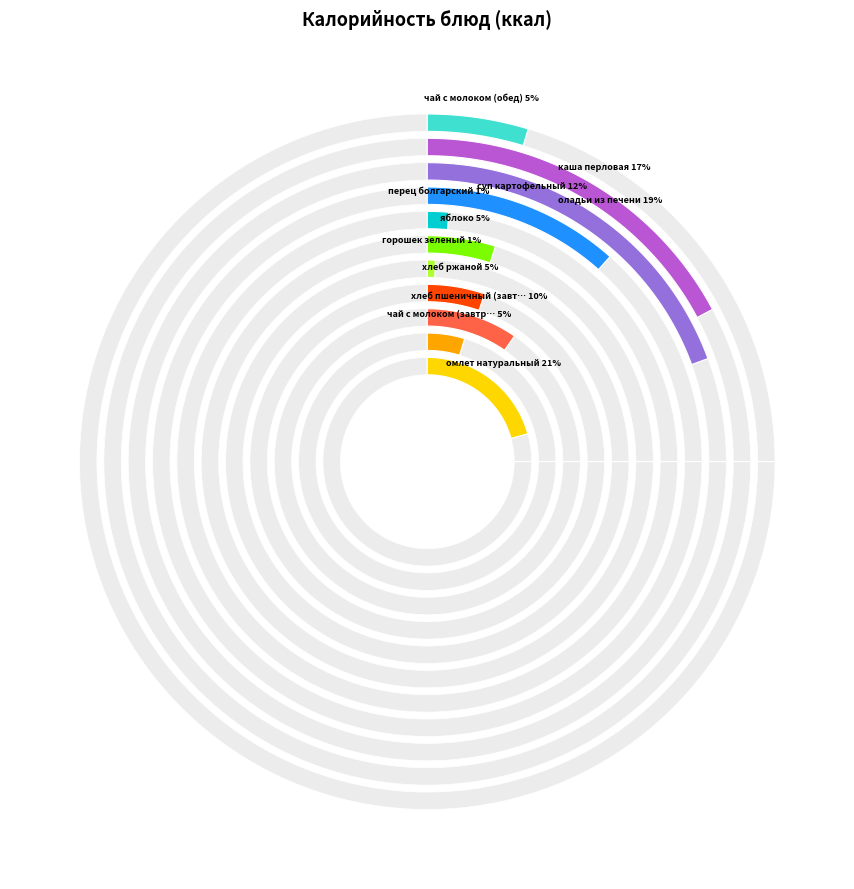

True or false: перец болгарский accounts for 1% of the total.

True